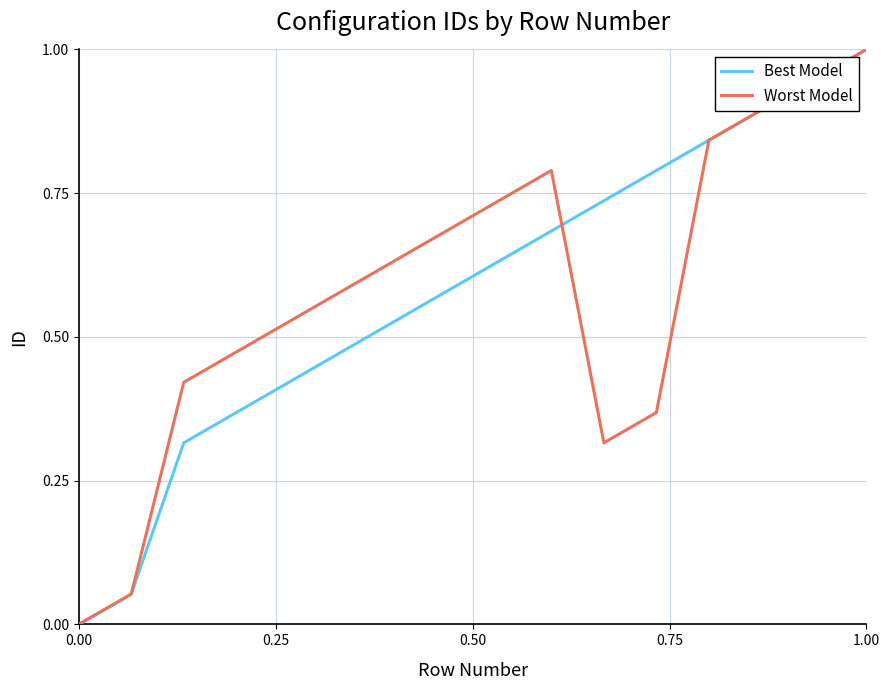

What is the difference between the maximum and minimum values in the Best Model series?

1.0